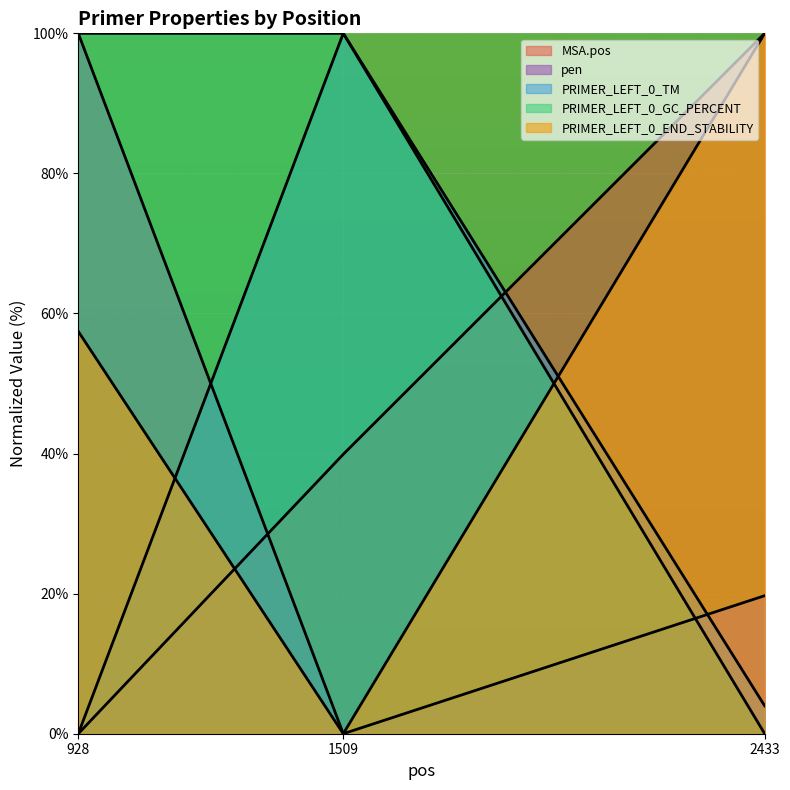

At how many categories does at least one series exceed 48?

3